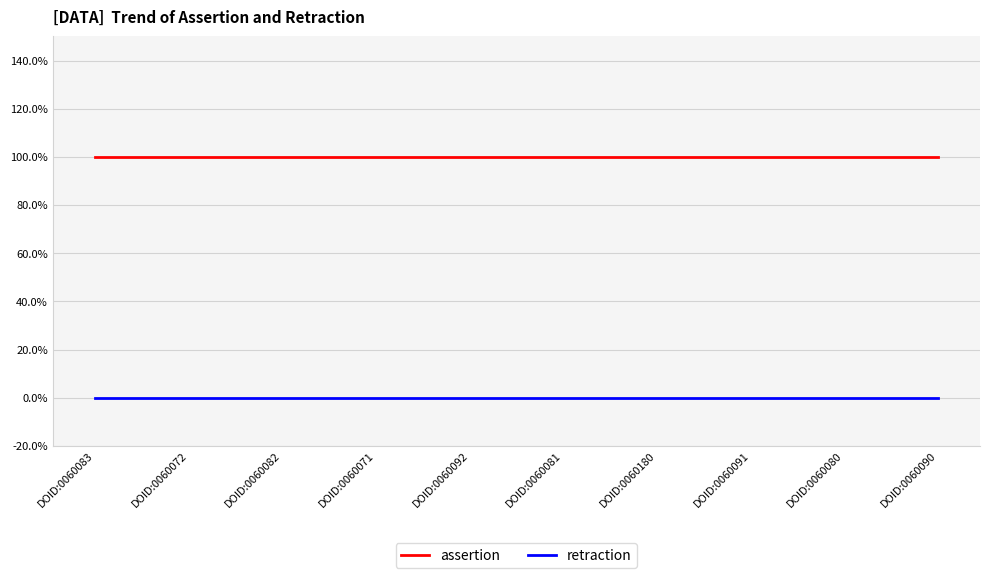

Which series has the largest range (max minus min)?

assertion